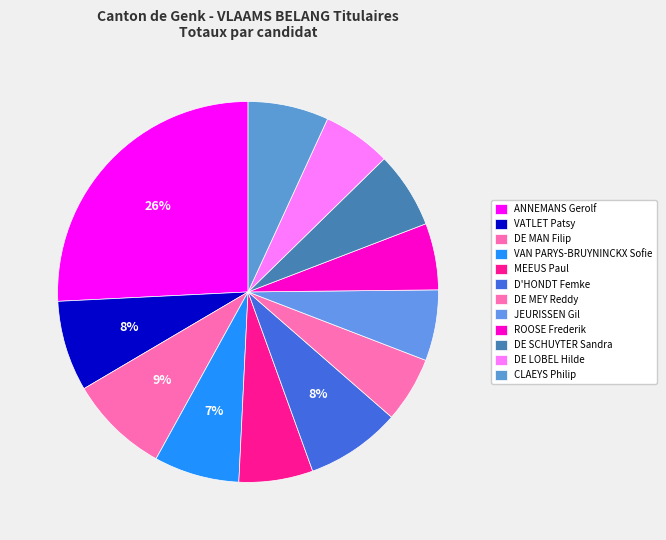

Rank the categories by value from highest to lowest.

ANNEMANS Gerolf, DE MAN Filip, D'HONDT Femke, VATLET Patsy, VAN PARYS-BRUYNINCKX Sofie, CLAEYS Philip, DE SCHUYTER Sandra, MEEUS Paul, JEURISSEN Gil, DE LOBEL Hilde, ROOSE Frederik, DE MEY Reddy